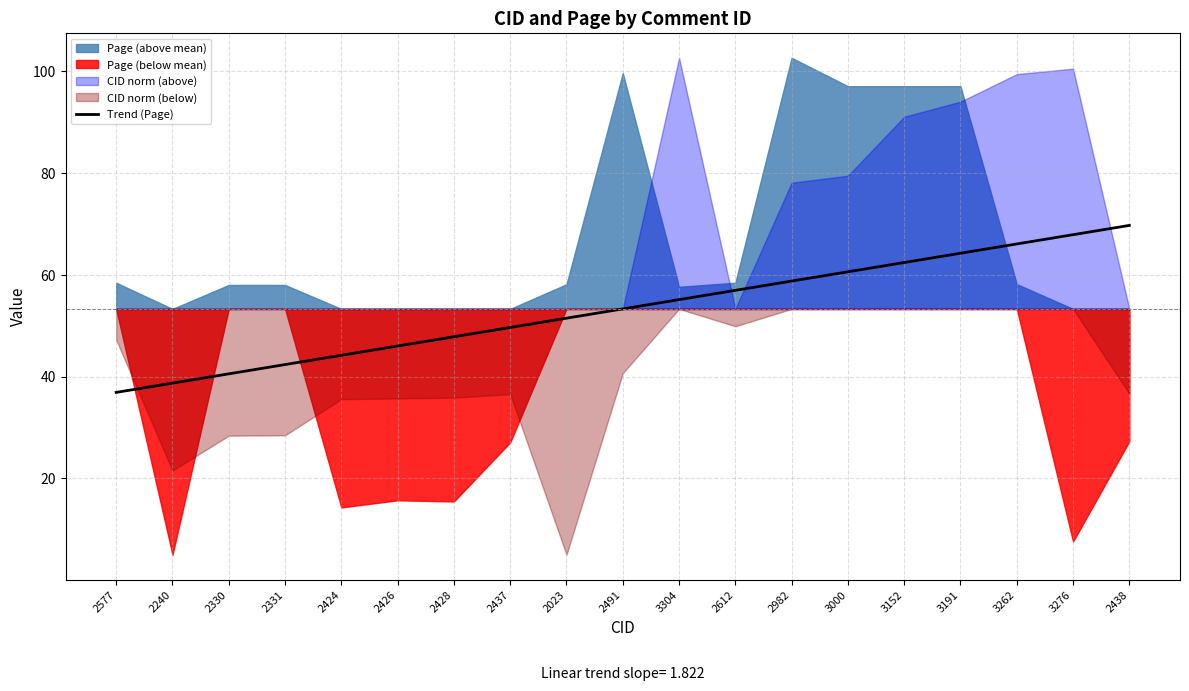

What is the lowest value of the Trend (Page) series?

36.9